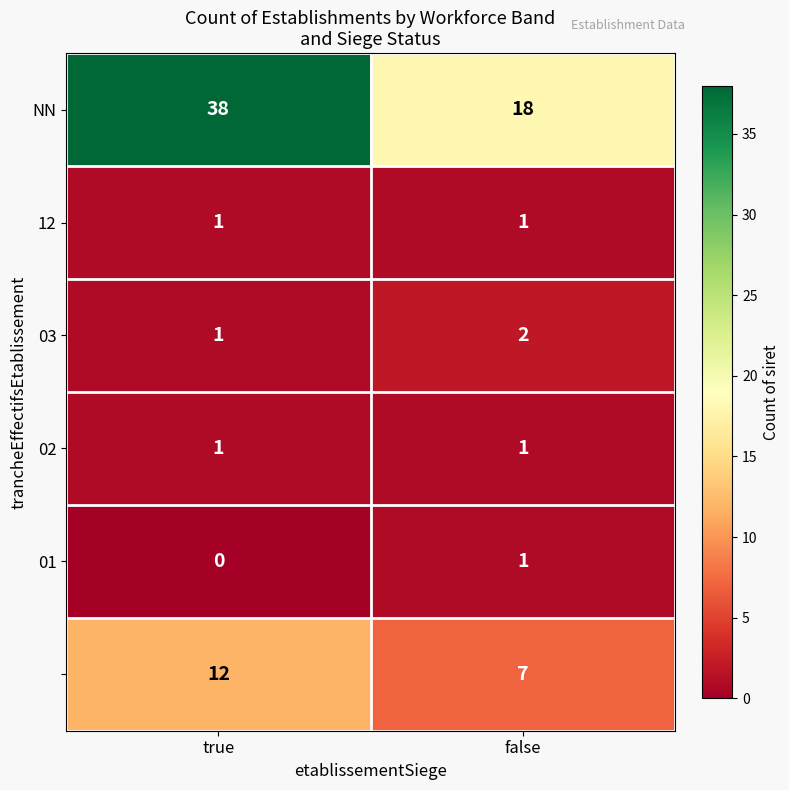

What is the difference between the highest and lowest values at true?

38